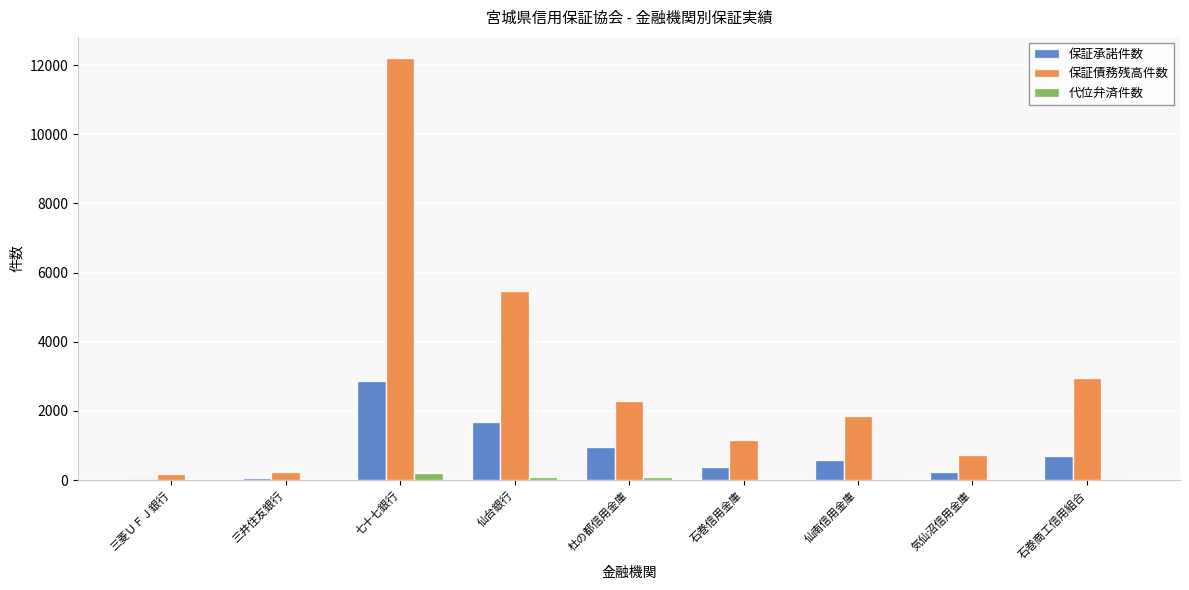

How many series are shown in this chart?

3